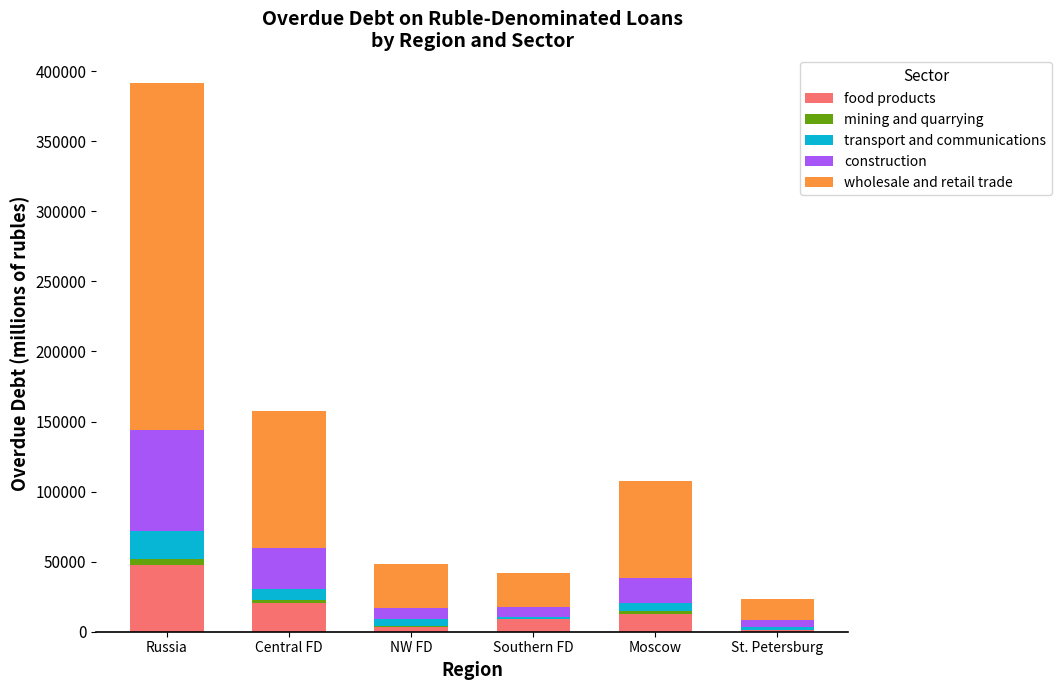

At which category is the sum across all series the highest?

Russia